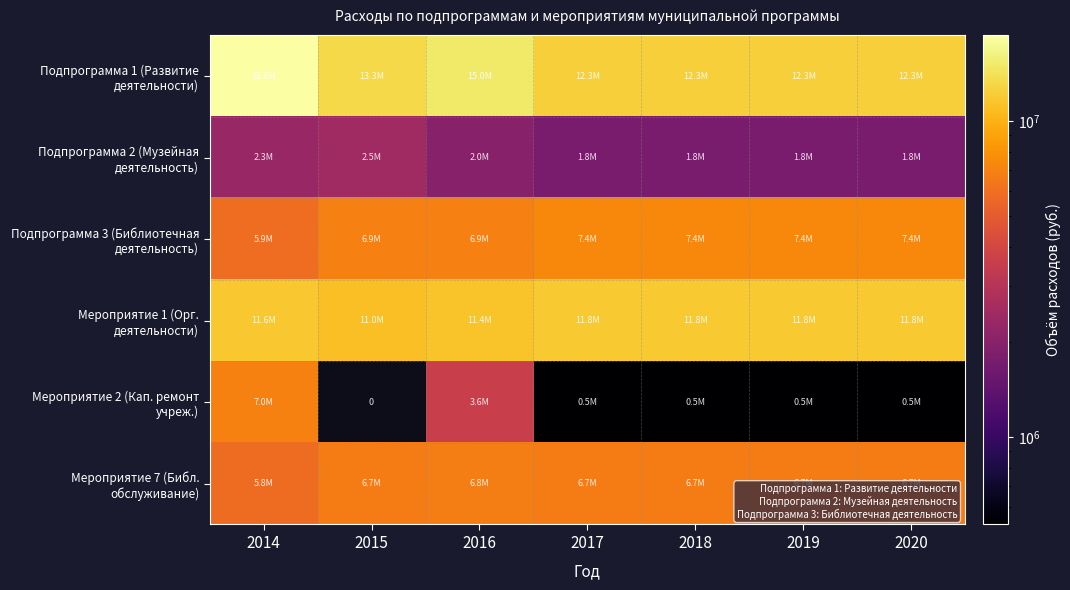

Which has a higher value, 2017 or 2016?

2016